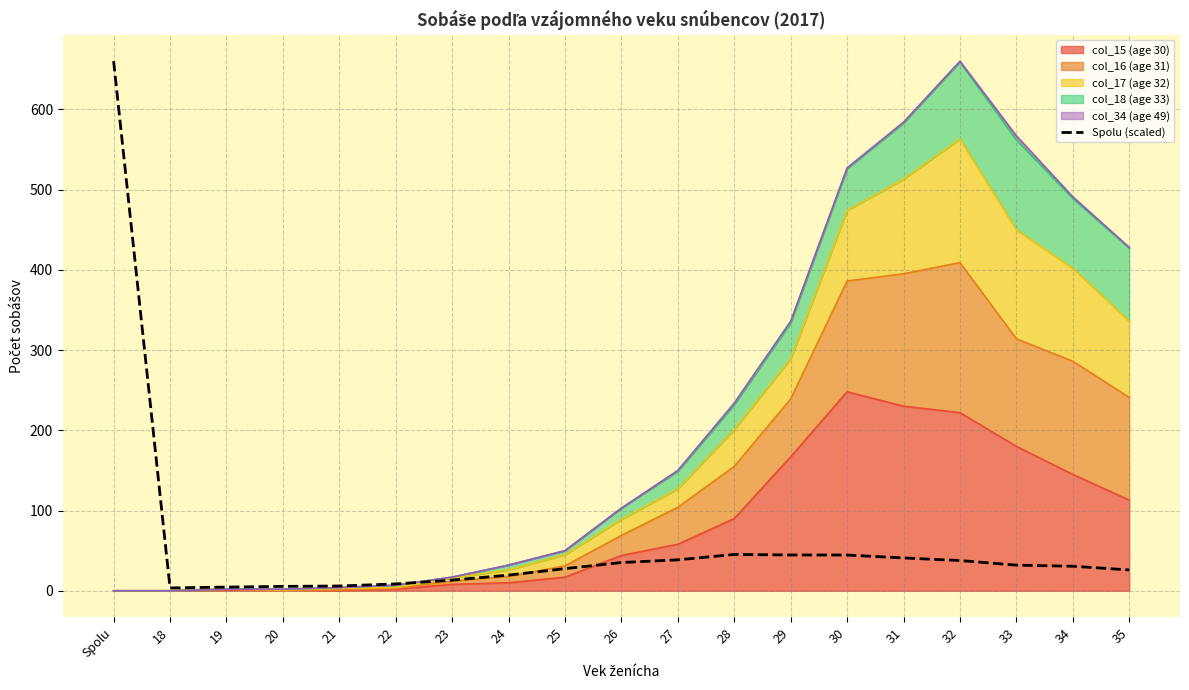

True or false: the data has more than 1 interior local peaks.

False